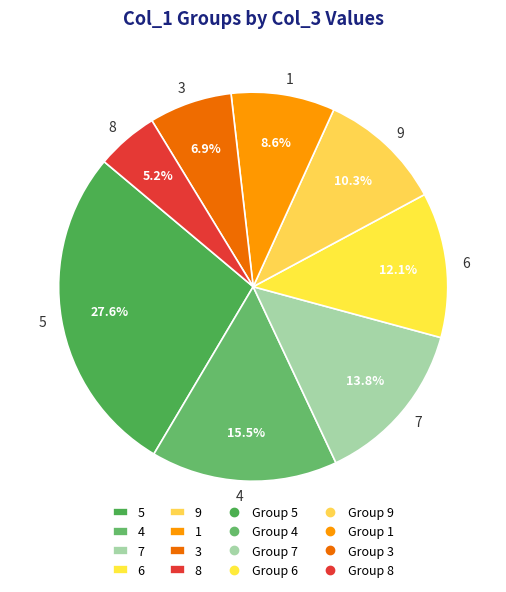

Is 5 the majority of the pie?

No